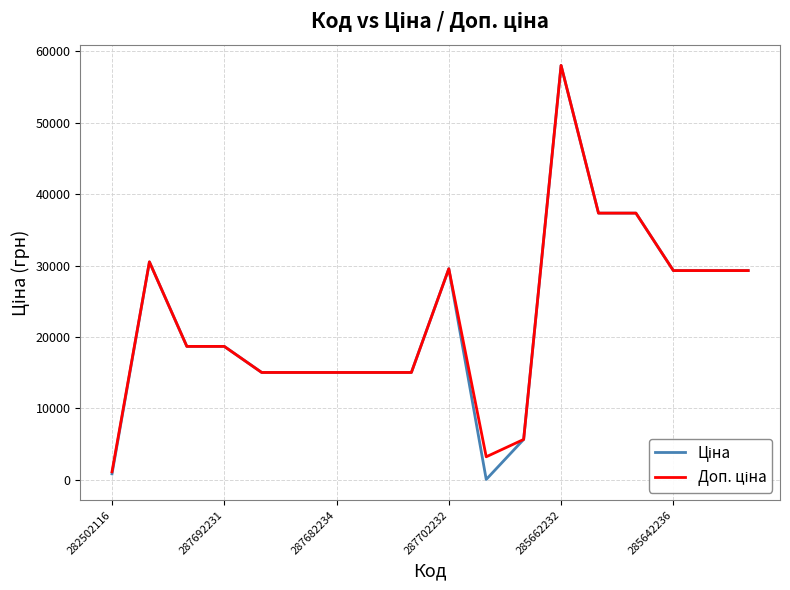

What is the greatest value displayed?

58037.0